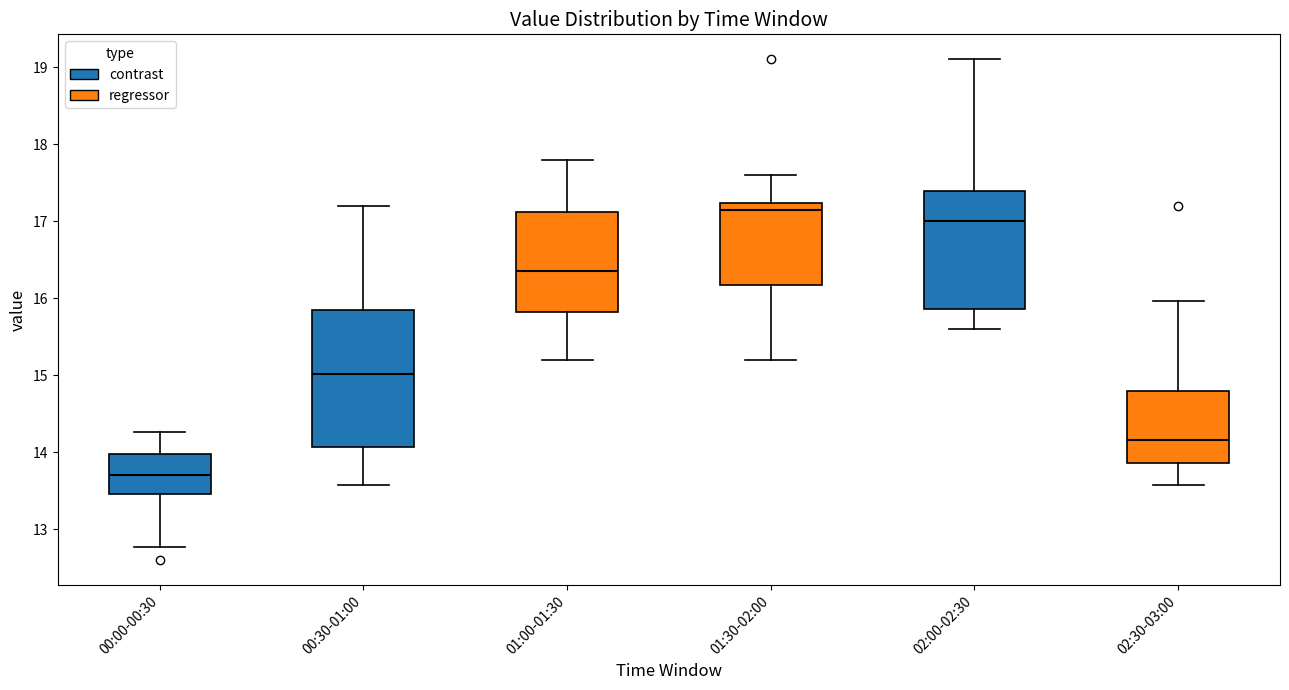

Where does the lower whisker of the box for 02:30-03:00 end on the y-axis? The values are not printed on the chart, so give them approximately, as read against the axis.

13.6